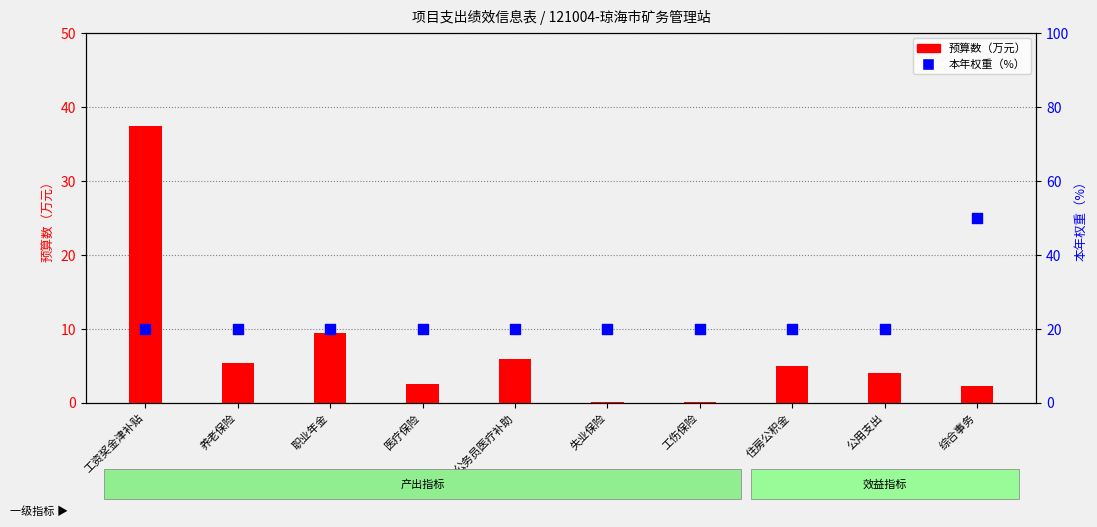

What are all the series names shown in the legend?

预算数, 本年权重